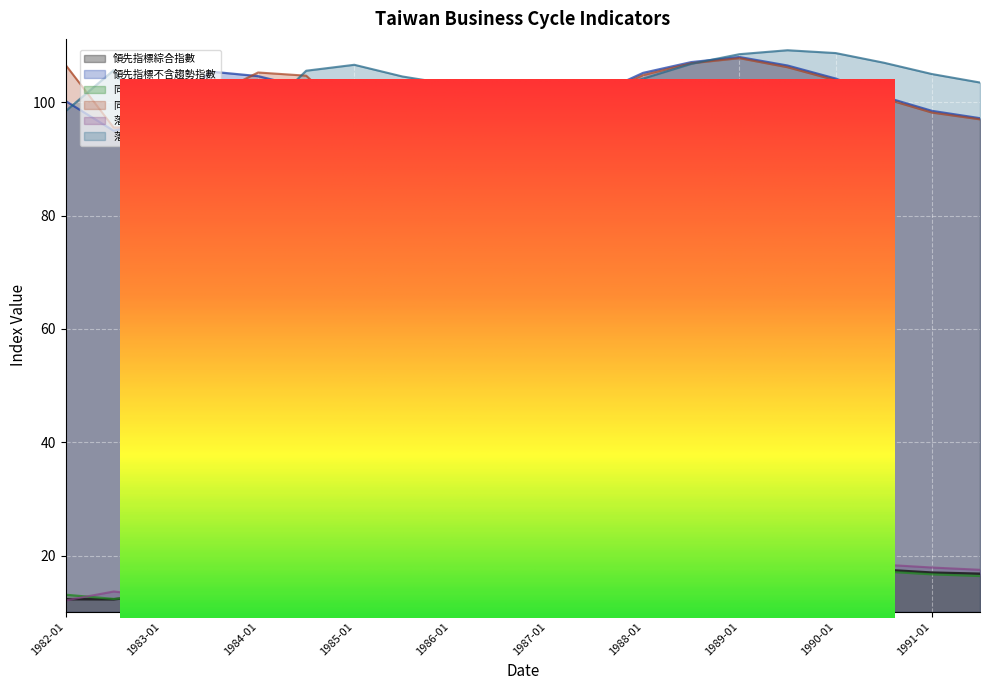

At which category is the sum across all series the highest?

1989-01